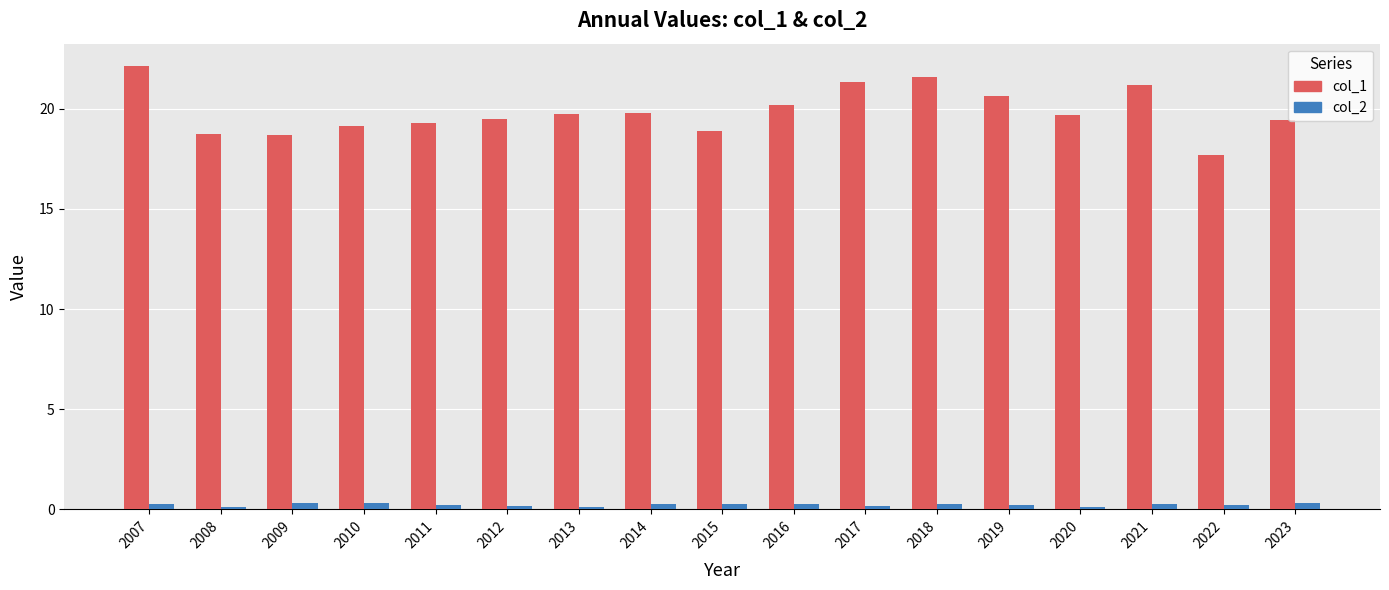

How many groups of bars are there?

17